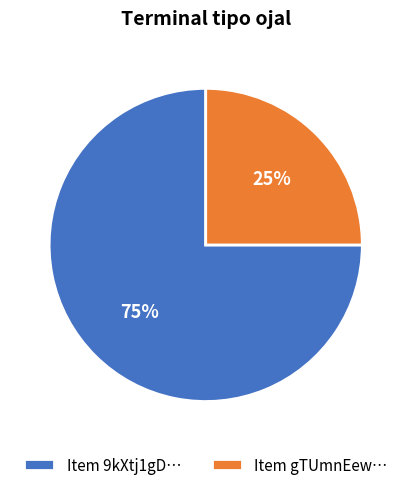

Which slice is the smallest?

Item gTUmnEew…